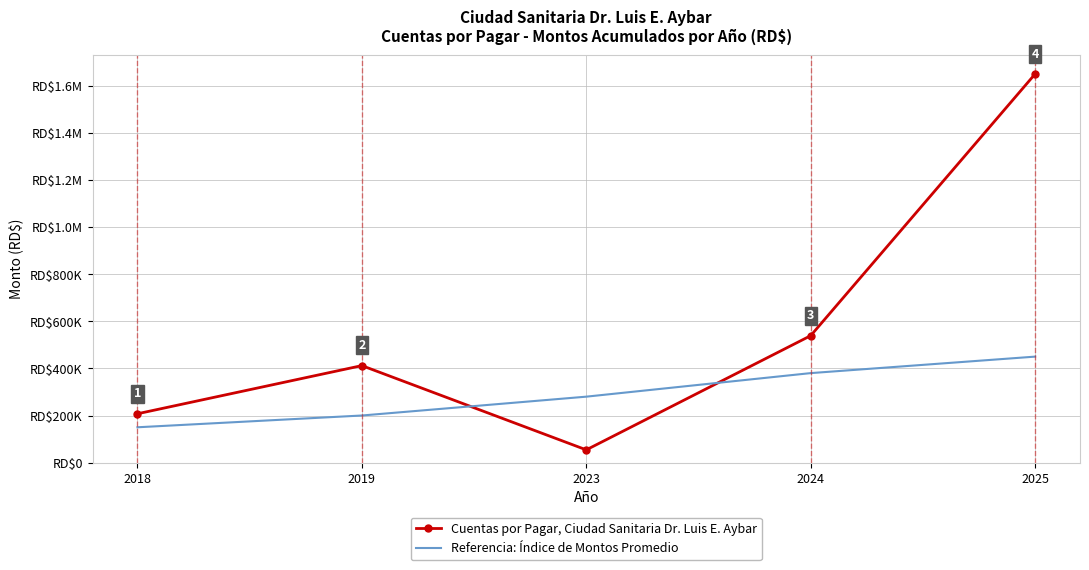

Where does the Cuentas por Pagar, Ciudad Sanitaria Dr. Luis E. Aybar series first go above 411827?

2019